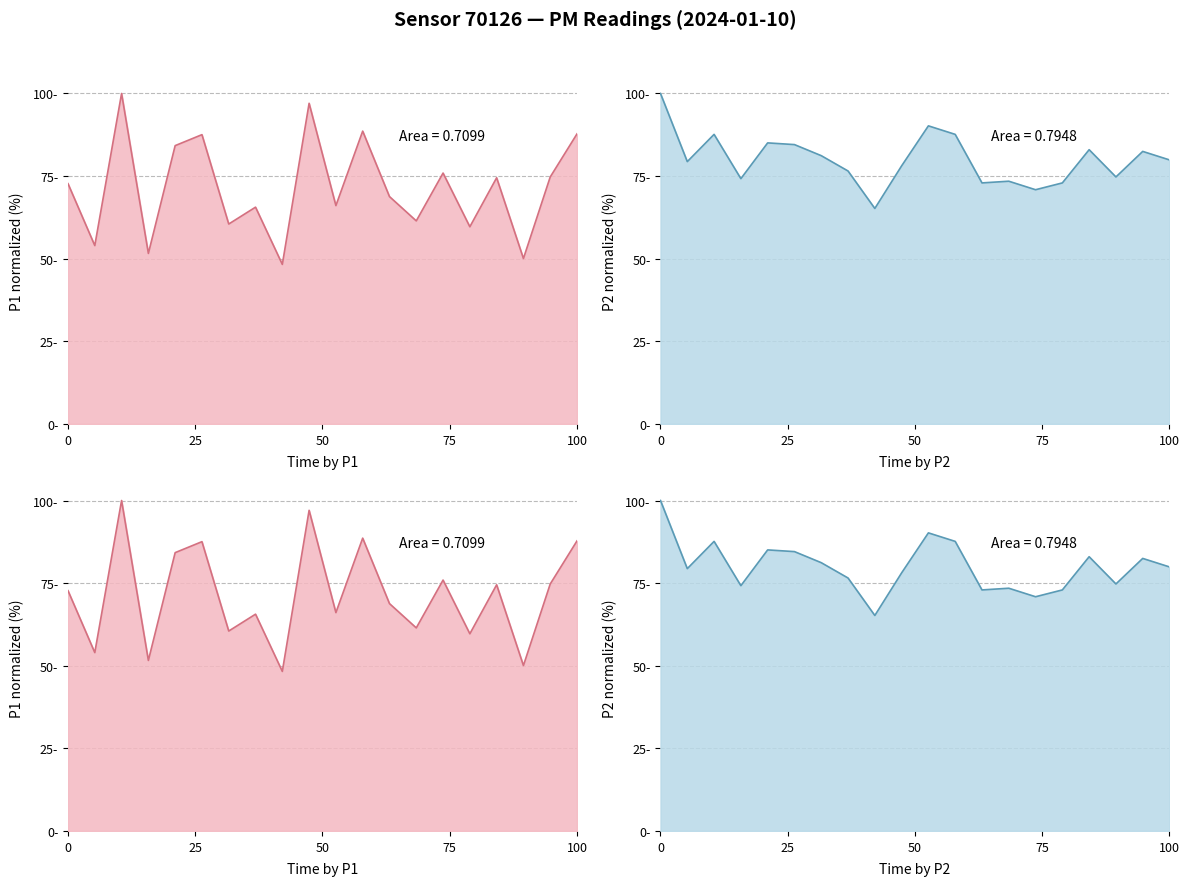

Which series has the largest total across all categories?

P2